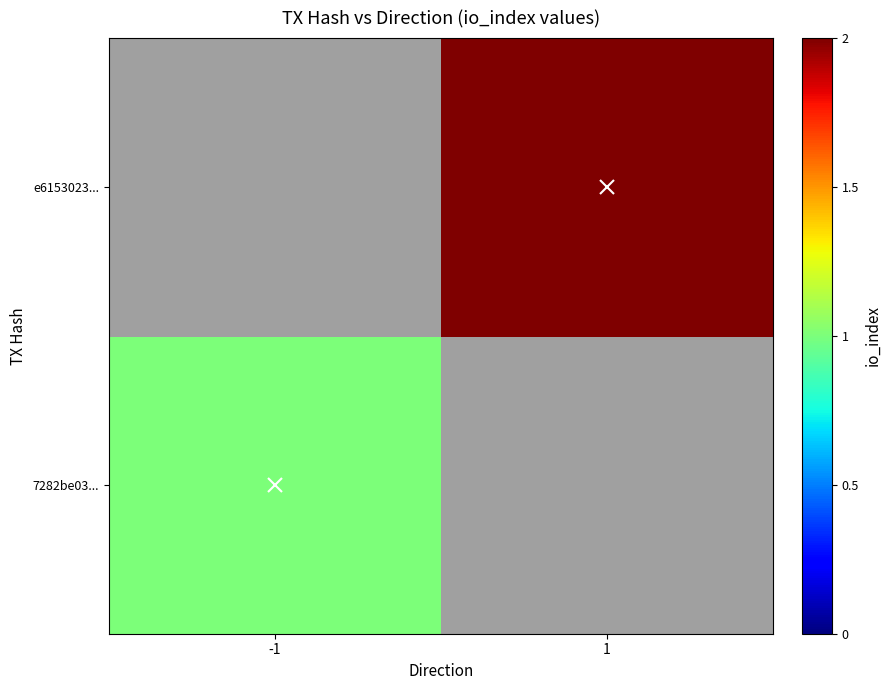

List the series in order of their overall mean, highest first.

7282be03..., e6153023...